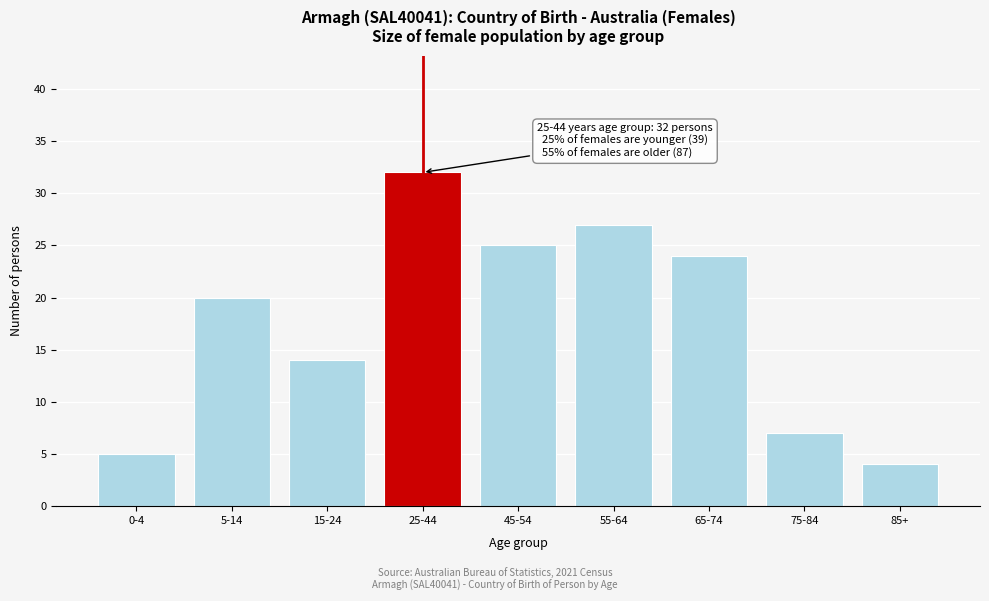

Reading right to left, what are all the values shown in this chart?

85+=4	75-84=7	65-74=24	55-64=27	45-54=25	25-44=32	15-24=14	5-14=20	0-4=5